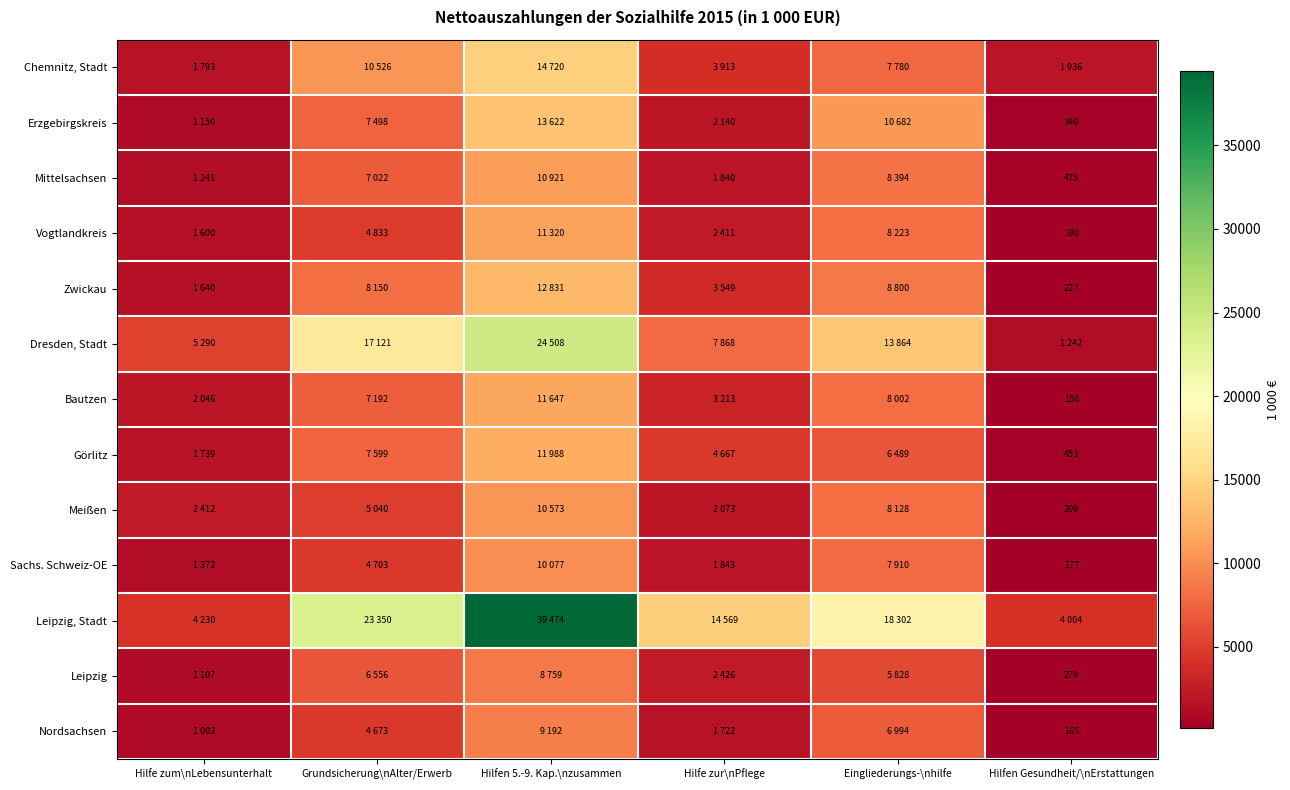

At which category is the sum across all series the highest?

Hilfen 5.-9. Kap.\nzusammen